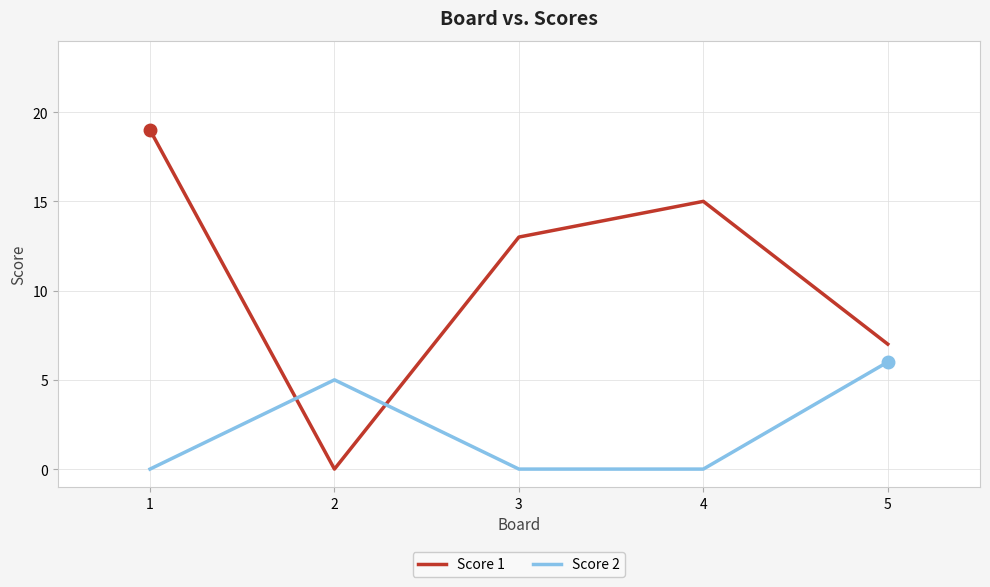

What is the total value across all series at 3?

13